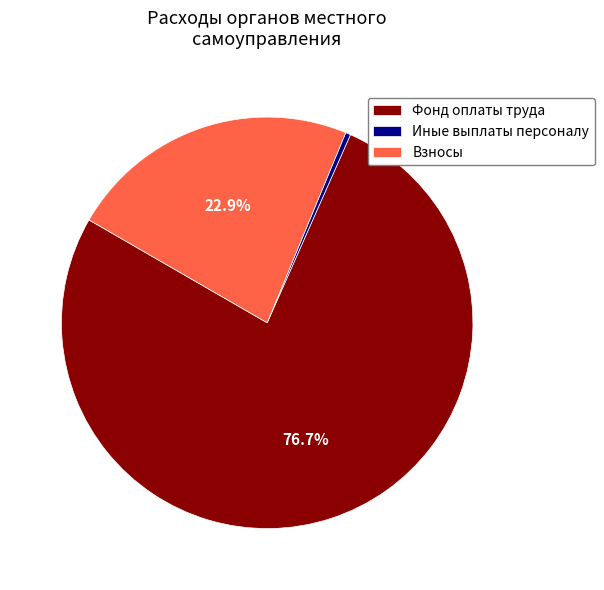

To the nearest percent, what is the difference between the Иные выплаты персоналу and Фонд оплаты труда slice percentages?

76%